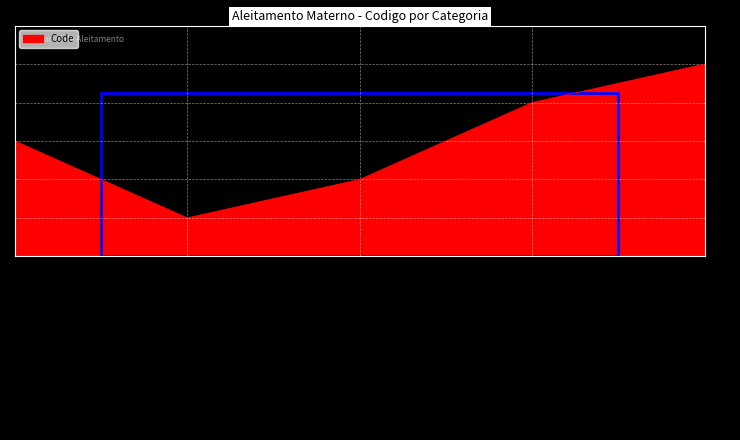

Does the chart display data point markers on the line(s)?

No